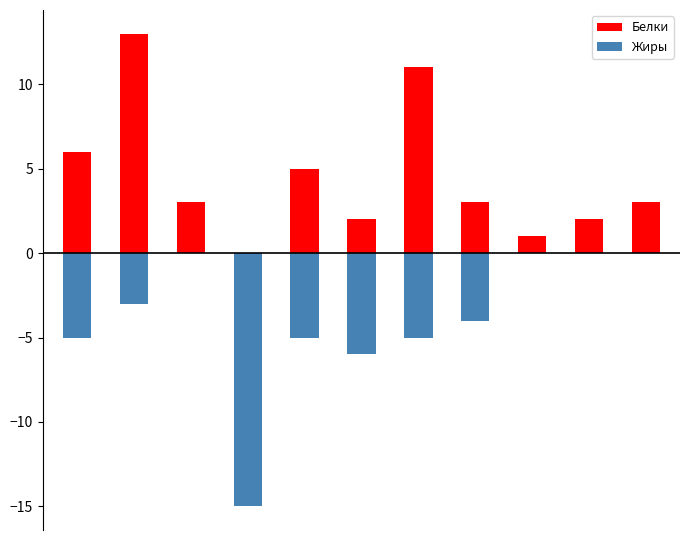

How many data points does each series have?

11